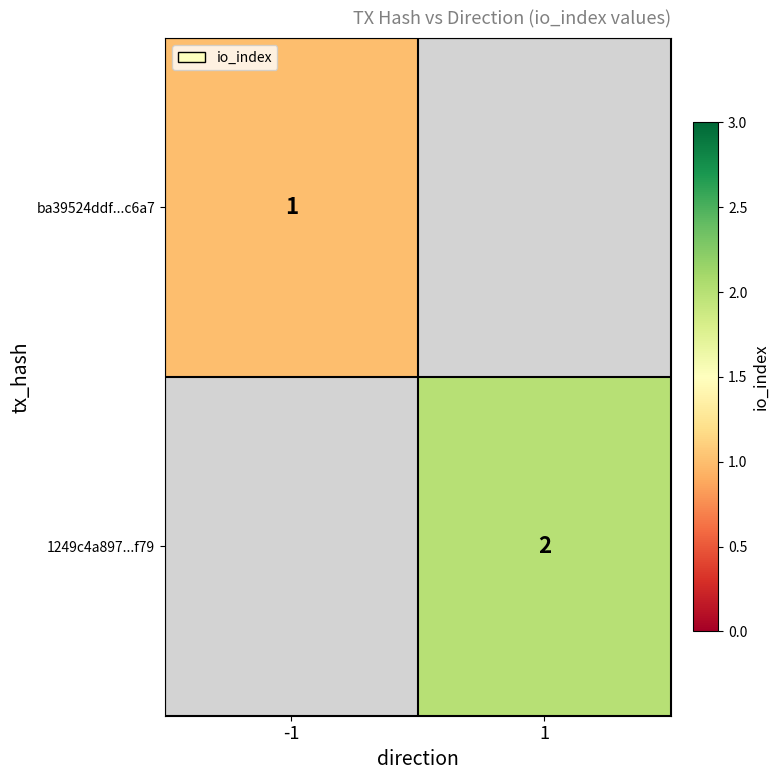

Which has a higher value, -1 or 1?

1